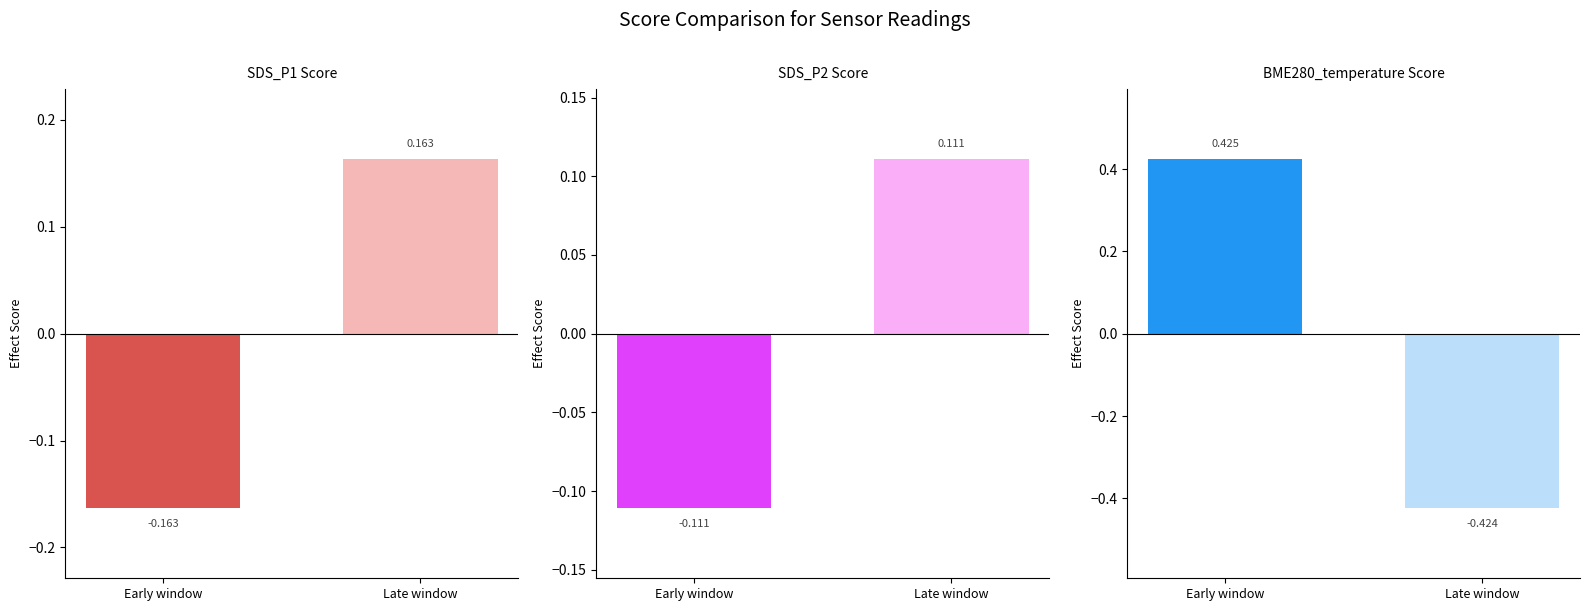

What is the difference between the highest and lowest values at Late window?

0.6